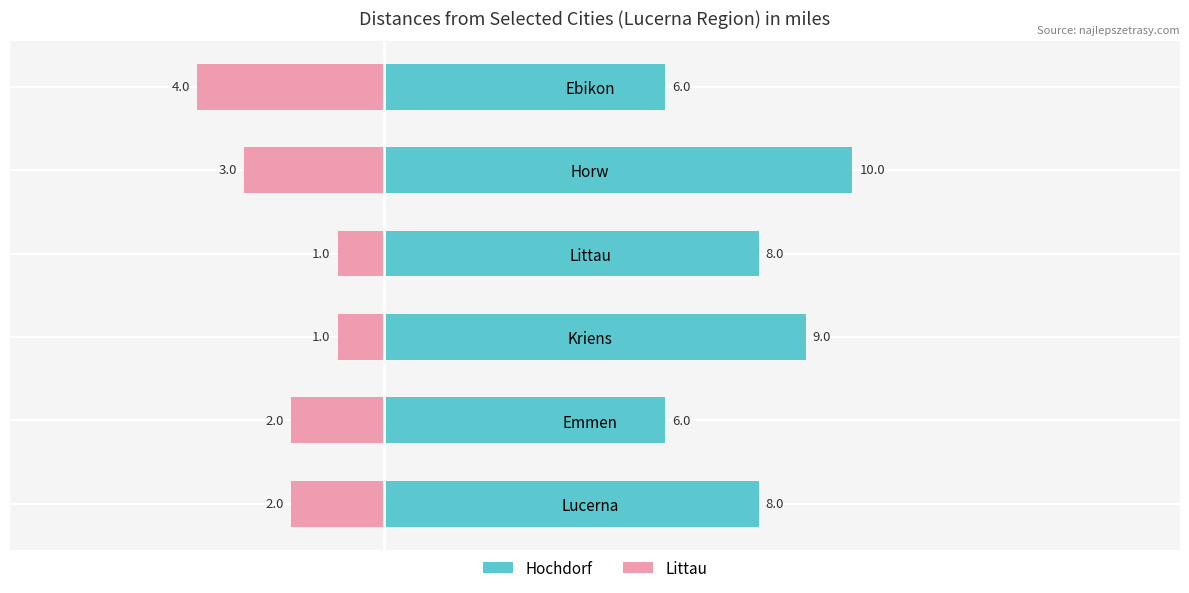

What are all the series names shown in the legend?

Hochdorf, Littau